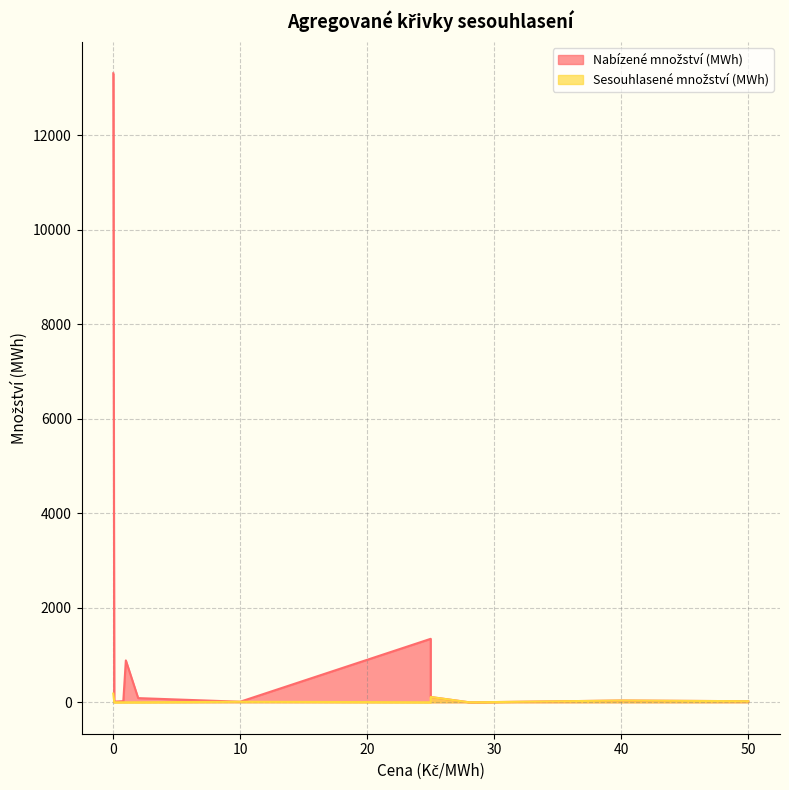

What is the sum of all Sesouhlasené množství (MWh) values?

367.5